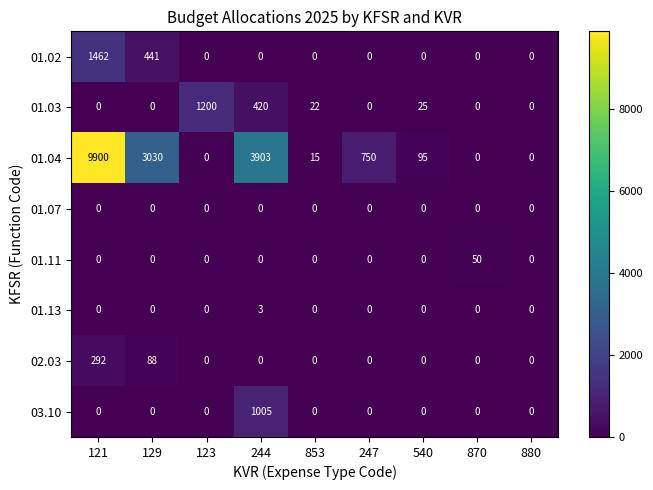

Count the number of categories in the chart.

9